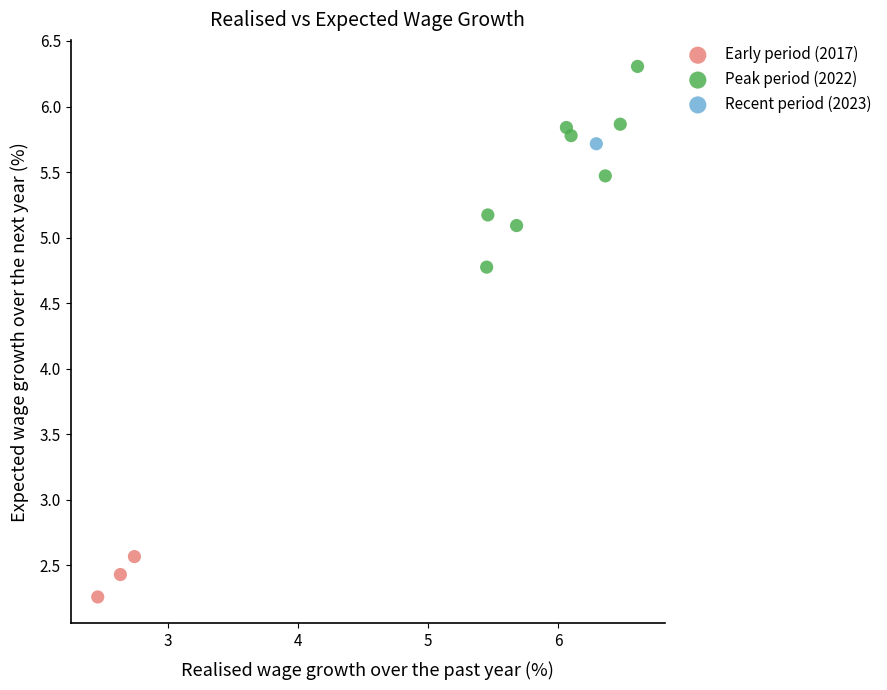

What are all the series names shown in the legend?

Early period (2017), Peak period (2022), Recent period (2023)